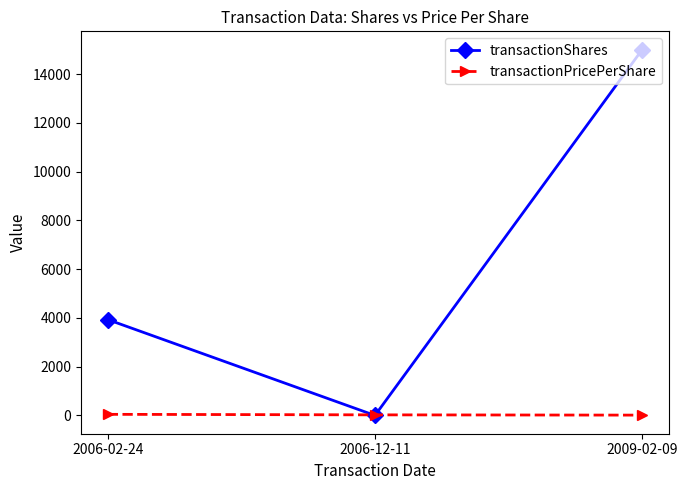

List the series in order of their peak value, lowest first.

transactionPricePerShare, transactionShares